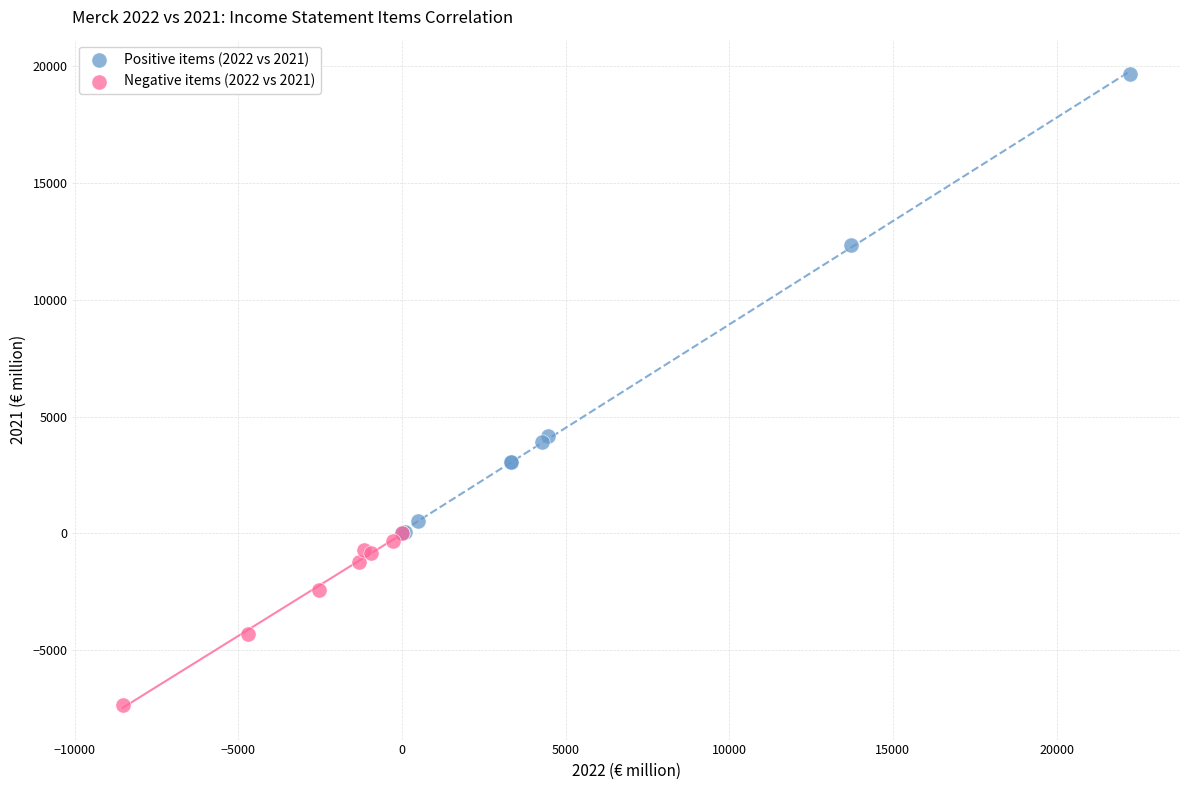

Which series contains the highest Y value?

Positive items (2022 vs 2021)